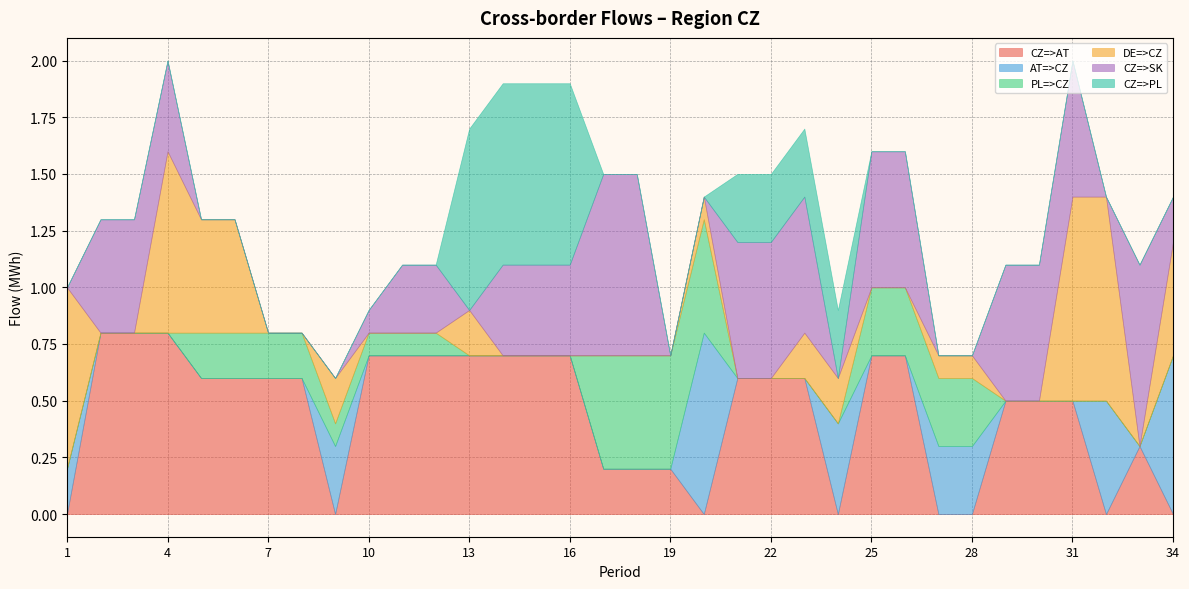

Is the value of CZ=>PL at 2 greater than the value of CZ=>SK at 11?

No